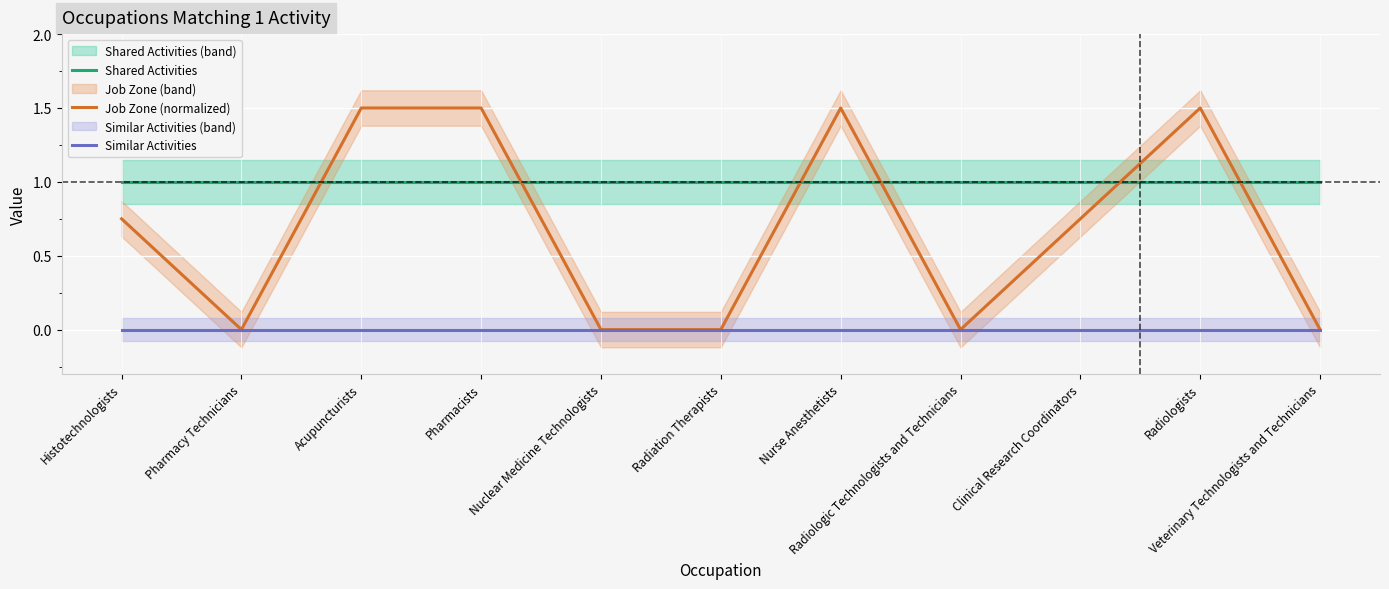

Does the chart display data point markers on the line(s)?

No